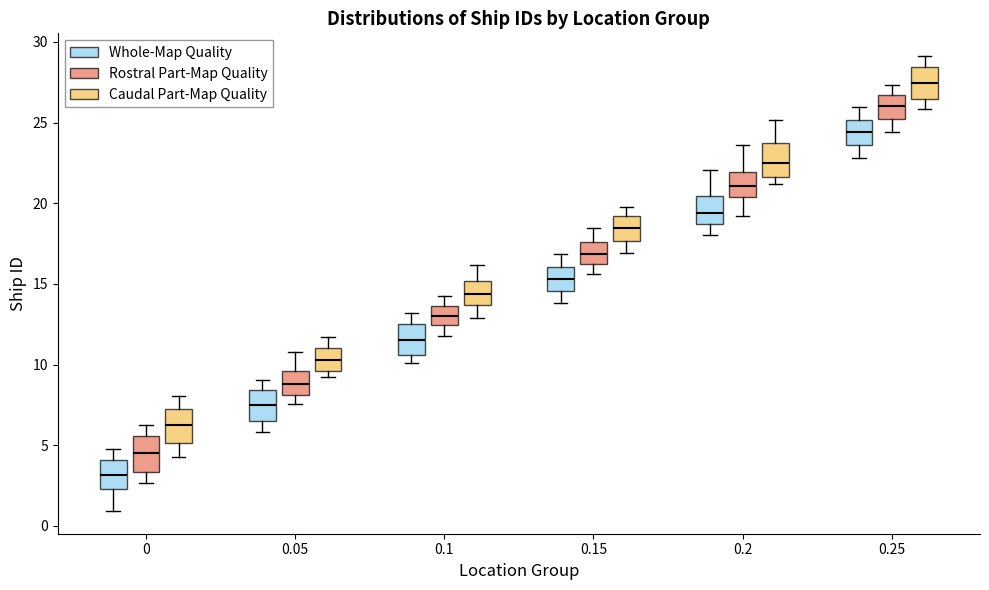

Reading left to right, read every box against the y-axis: the position of its median line, the range the box covers, and the ends of its whiskers. The values are not printed on the chart, so give them approximately, as read against the axis.

0 (Whole-Map Quality): median 3.0, box 2.5 to 4.0, whiskers 1.0 to 5.0
0 (Rostral Part-Map Quality): median 4.5, box 3.5 to 5.5, whiskers 2.5 to 6.0
0 (Caudal Part-Map Quality): median 6.5, box 5.0 to 7.0, whiskers 4.5 to 8.0
0.05 (Whole-Map Quality): median 7.5, box 6.5 to 8.5, whiskers 6.0 to 9.0
0.05 (Rostral Part-Map Quality): median 9.0, box 8.0 to 9.5, whiskers 7.5 to 11.0
0.05 (Caudal Part-Map Quality): median 10.5, box 9.5 to 11.0, whiskers 9.5 (just below the box's lower edge) to 11.5
0.1 (Whole-Map Quality): median 11.5, box 10.5 to 12.5, whiskers 10.0 to 13.0
0.1 (Rostral Part-Map Quality): median 13.0, box 12.5 to 13.5, whiskers 12.0 to 14.5
0.1 (Caudal Part-Map Quality): median 14.5, box 13.5 to 15.0, whiskers 13.0 to 16.0
0.15 (Whole-Map Quality): median 15.5, box 14.5 to 16.0, whiskers 14.0 to 17.0
0.15 (Rostral Part-Map Quality): median 17.0, box 16.5 to 17.5, whiskers 15.5 to 18.5
0.15 (Caudal Part-Map Quality): median 18.5, box 17.5 to 19.0, whiskers 17.0 to 20.0
0.2 (Whole-Map Quality): median 19.5, box 18.5 to 20.5, whiskers 18.0 to 22.0
0.2 (Rostral Part-Map Quality): median 21.0, box 20.5 to 22.0, whiskers 19.0 to 23.5
0.2 (Caudal Part-Map Quality): median 22.5, box 21.5 to 24.0, whiskers 21.0 to 25.0
0.25 (Whole-Map Quality): median 24.5, box 23.5 to 25.0, whiskers 23.0 to 26.0
0.25 (Rostral Part-Map Quality): median 26.0, box 25.0 to 26.5, whiskers 24.5 to 27.5
0.25 (Caudal Part-Map Quality): median 27.5, box 26.5 to 28.5, whiskers 26.0 to 29.0